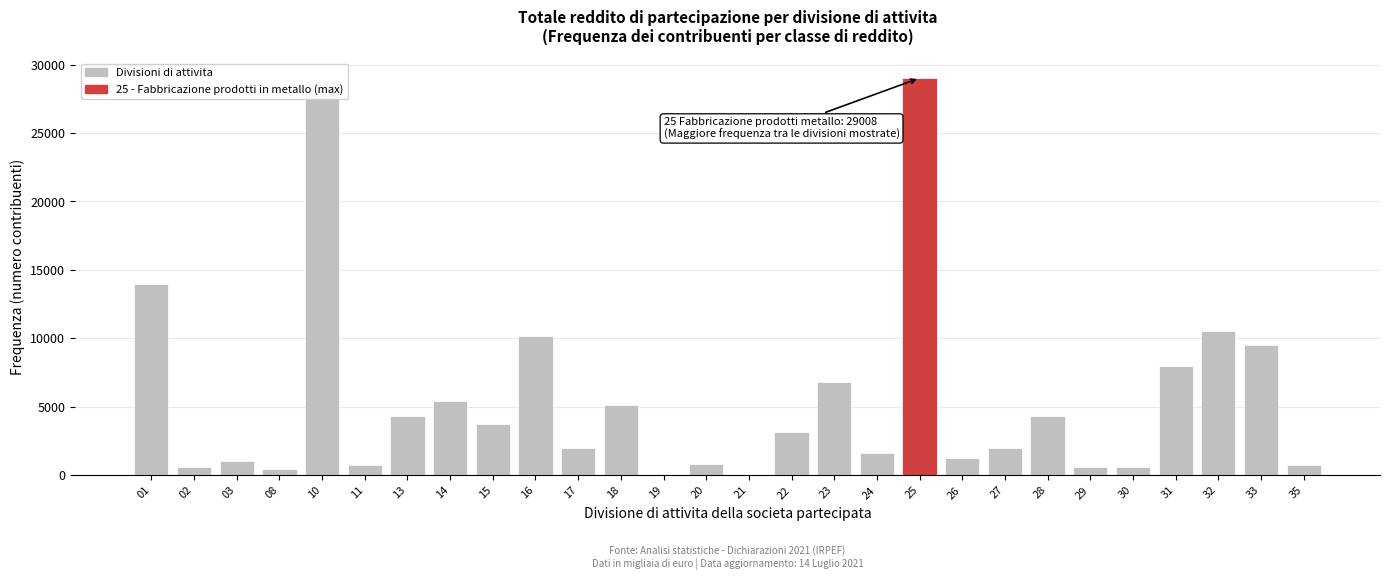

The value at 10 is 47710. True or false?

False